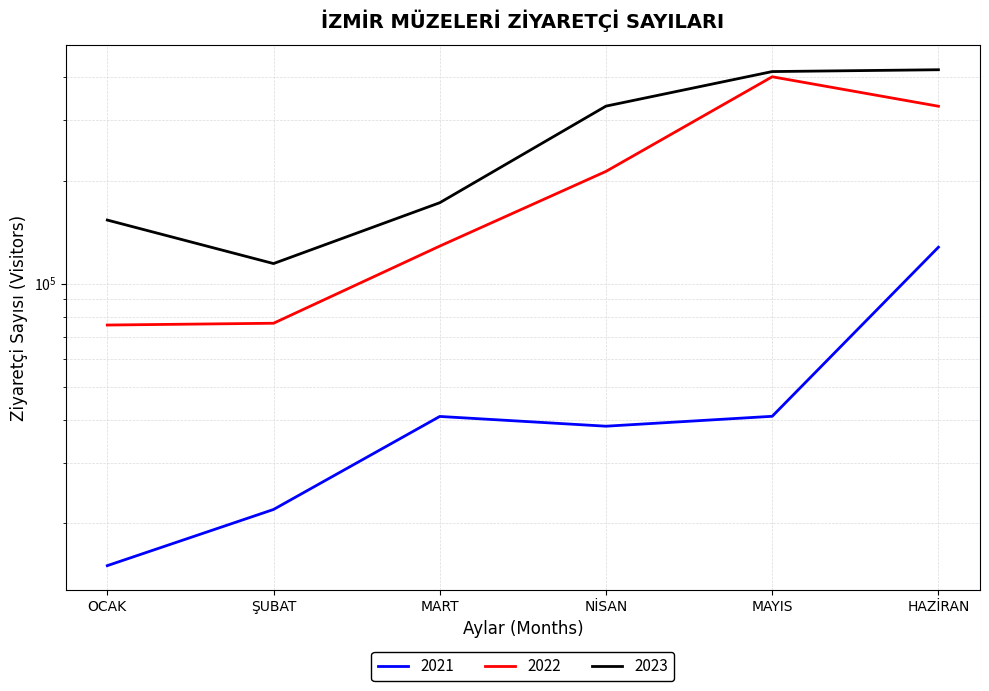

Reading left to right, list all the values displayed in this chart.

2021: 14992	21877	40903	38306	40946	127729
2022: 75648	76569	128664	212657	401887	329617
2023: 153291	114395	172248	329883	416224	421347